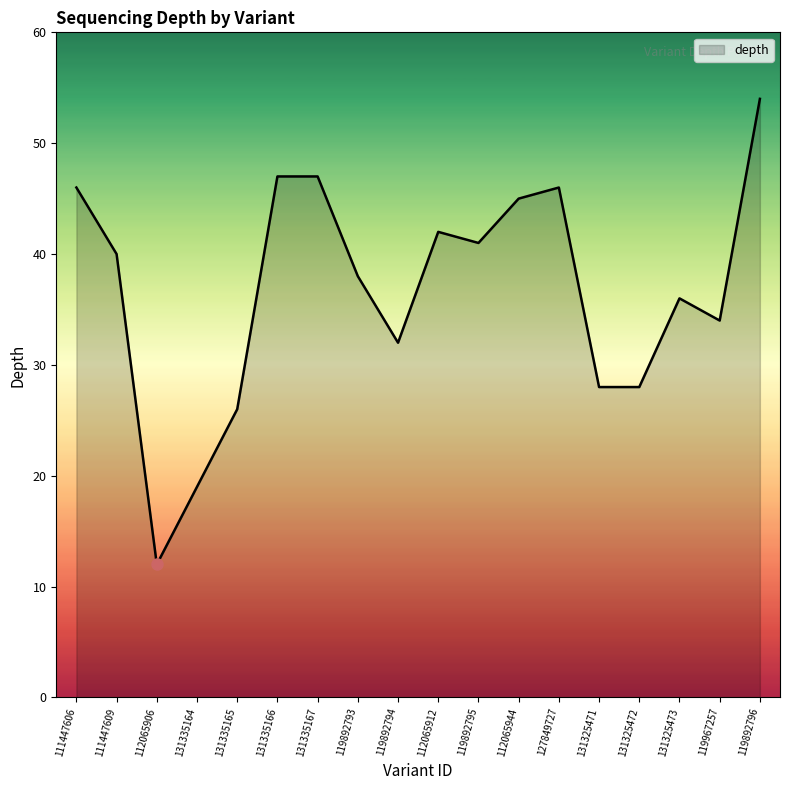

Which has a higher value, 131335166 or 112065906?

131335166